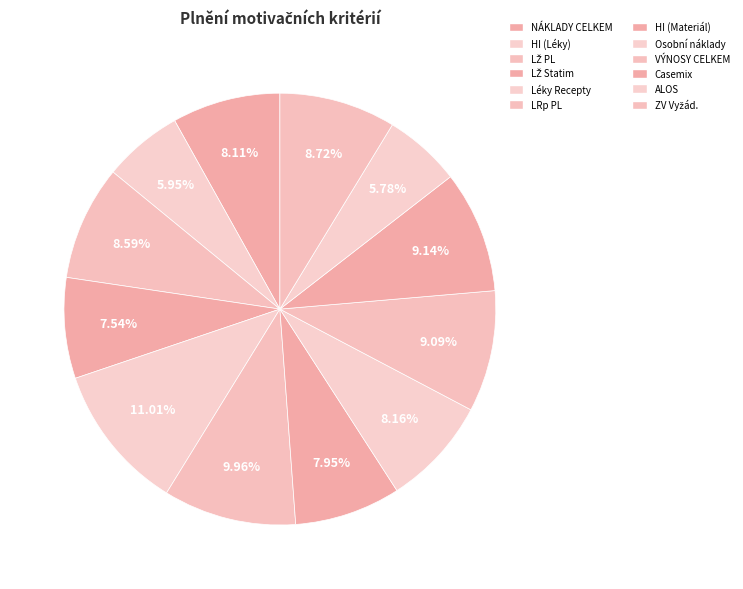

Rank the categories by value from lowest to highest.

ALOS, HI (Léky), LŽ Statim, HI (Materiál), NÁKLADY CELKEM, Osobní náklady, LŽ PL, ZV Vyžád., VÝNOSY CELKEM, Casemix, LRp PL, Léky Recepty